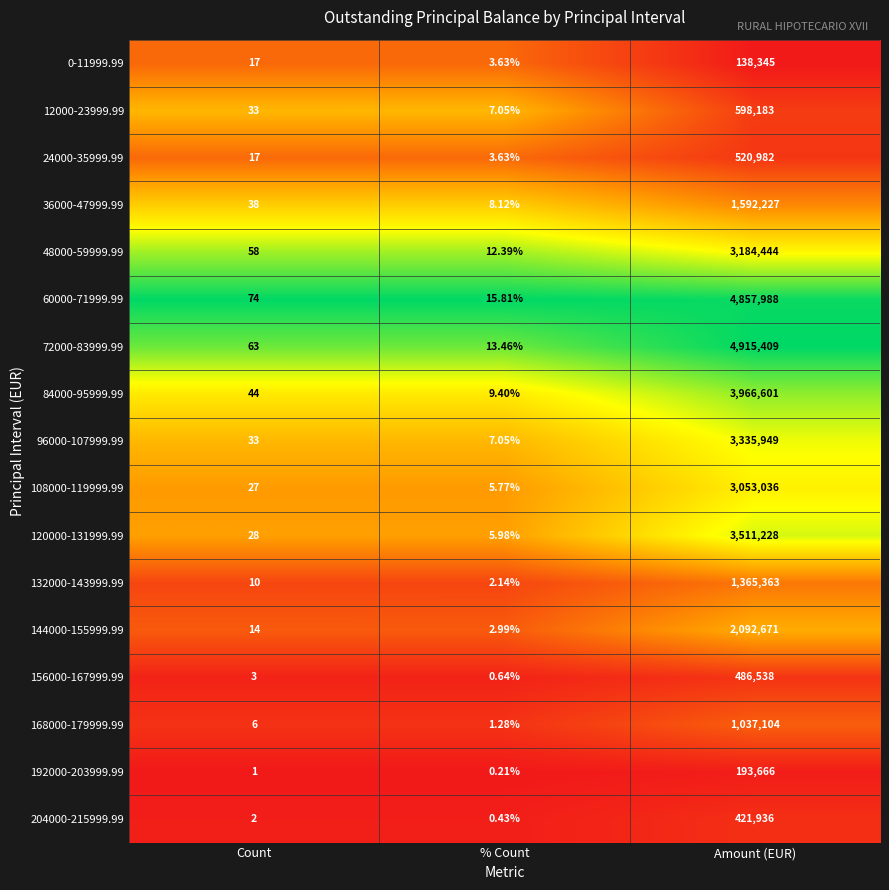

Rank the categories by 72000-83999.99 value from highest to lowest.

Amount (EUR), Count, % Count